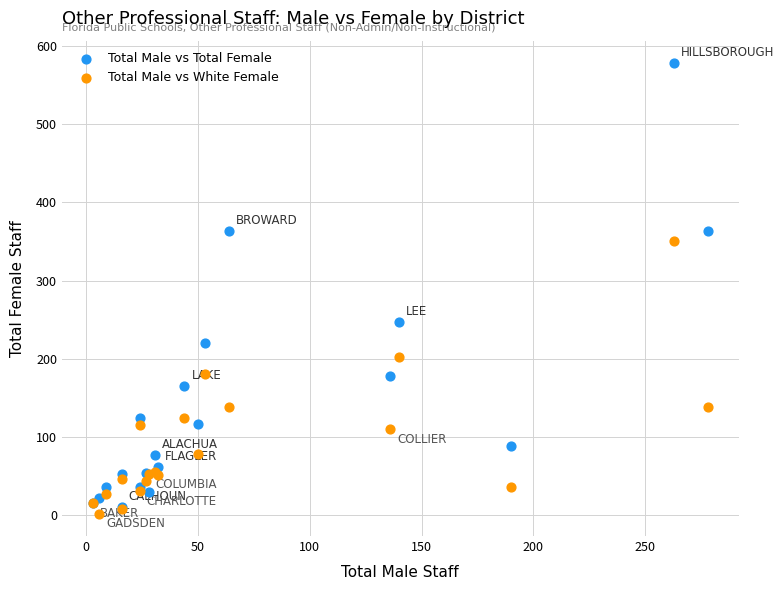

Which series reaches the minimum Y coordinate?

Total Male vs White Female